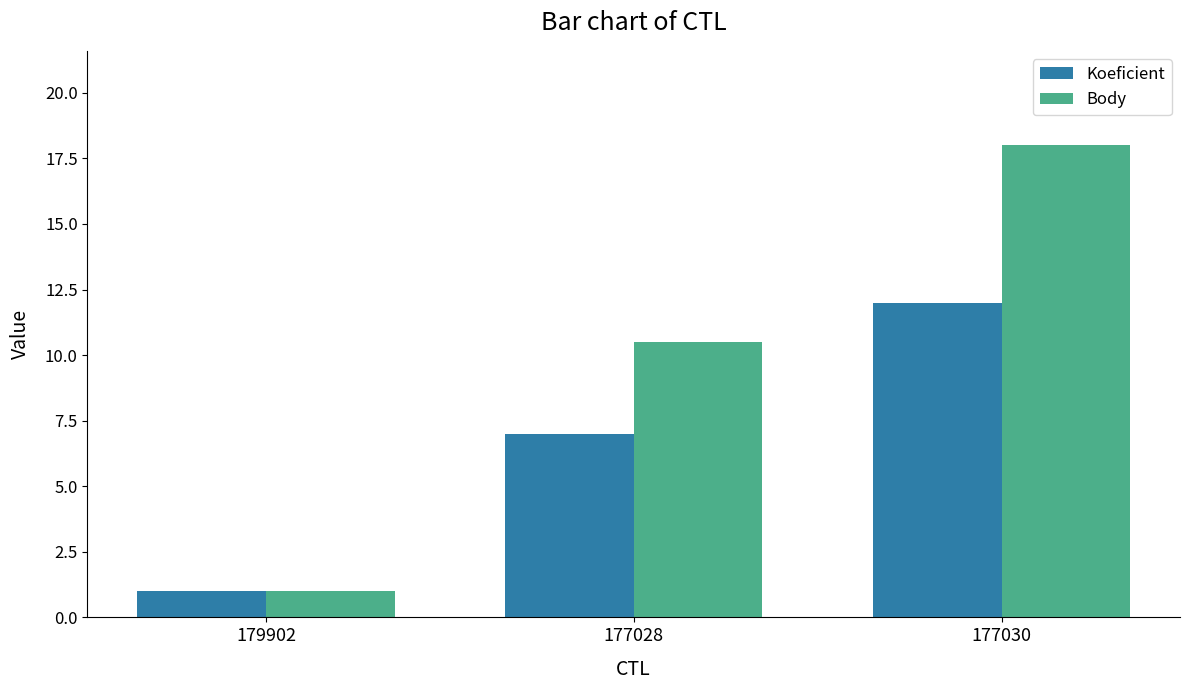

Rank the categories by Koeficient value from highest to lowest.

177030, 177028, 179902